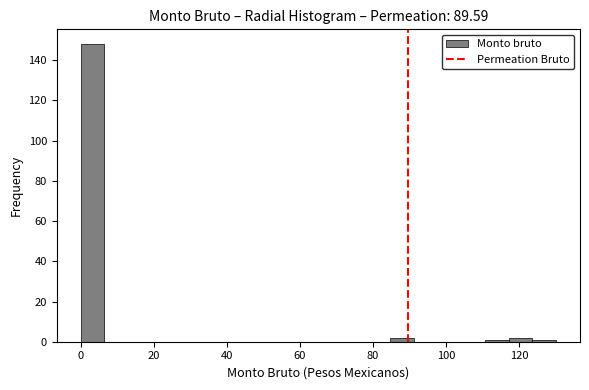

Around what value on the x-axis is the tallest bar? Give the approximate position of its centre, as read against the axis.

4